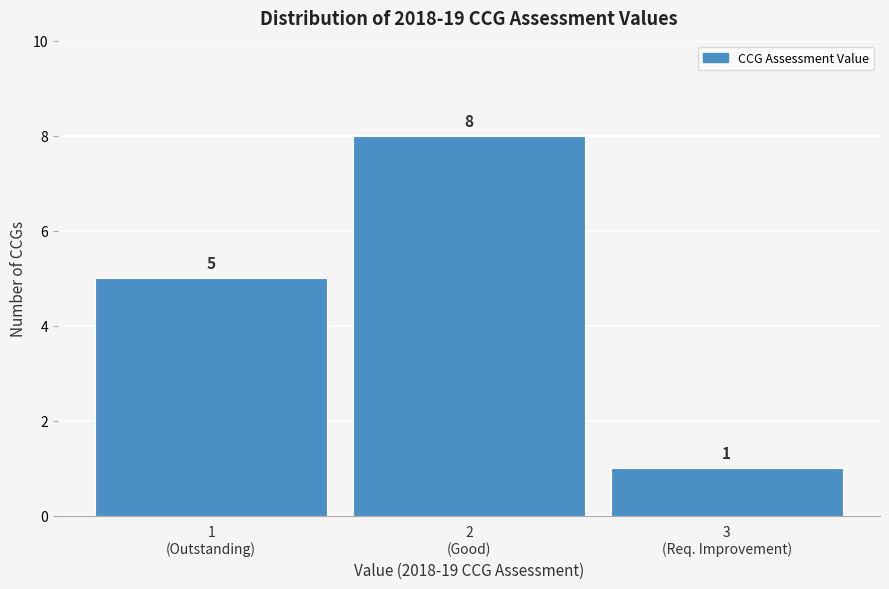

Reading left to right, what are all the values shown in this chart?

5	8	1